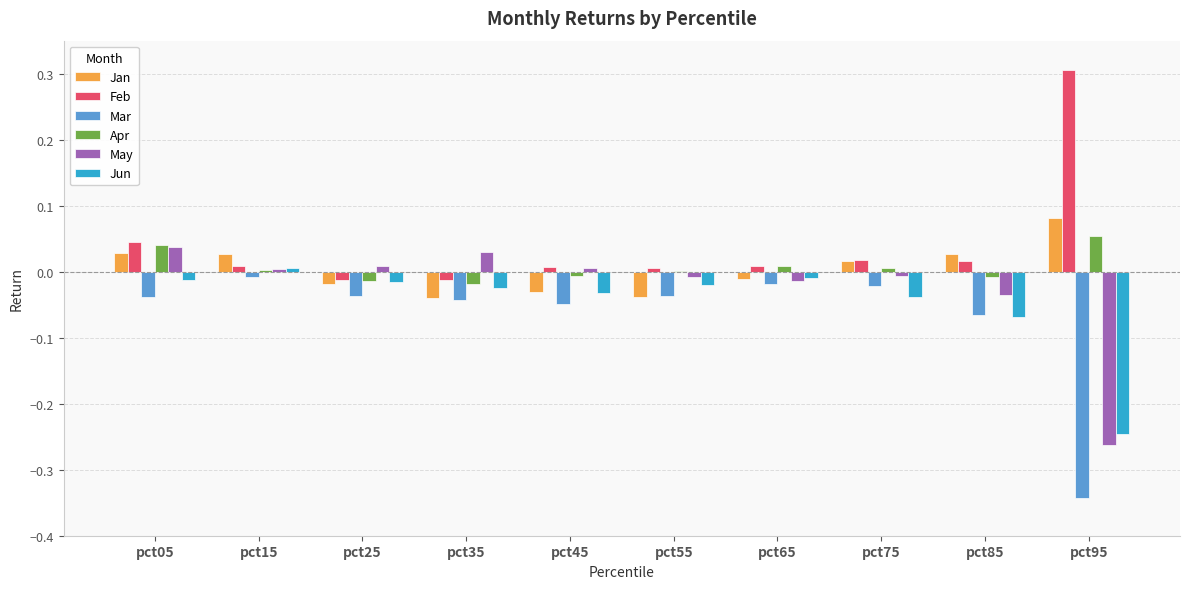

How many groups of bars are there?

10